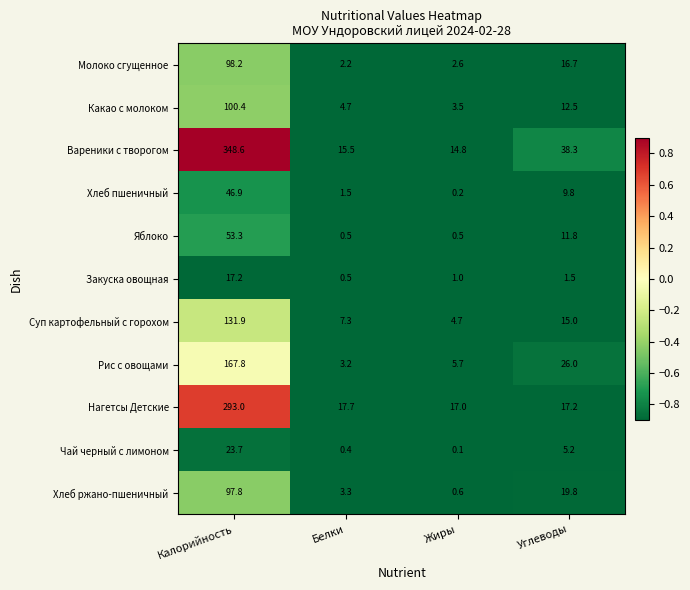

Is it true that Рис с овощами equals 0.9 at Белки?

False